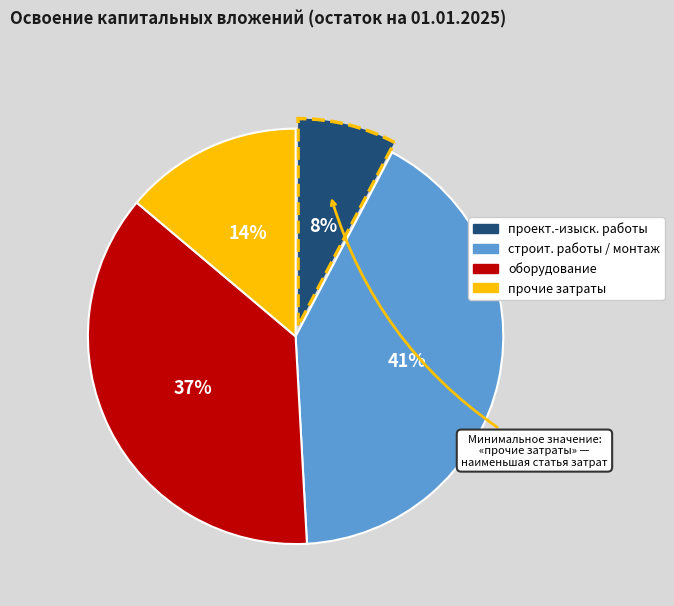

Does any single category account for the majority?

No